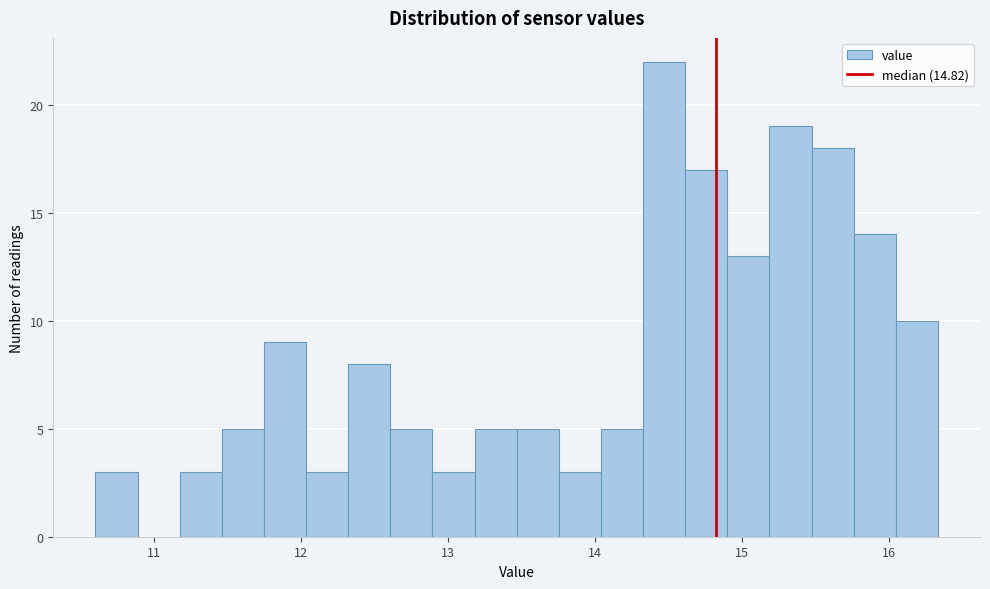

Read against the x-axis, roughly where is the centre of the tallest bar?

14.5